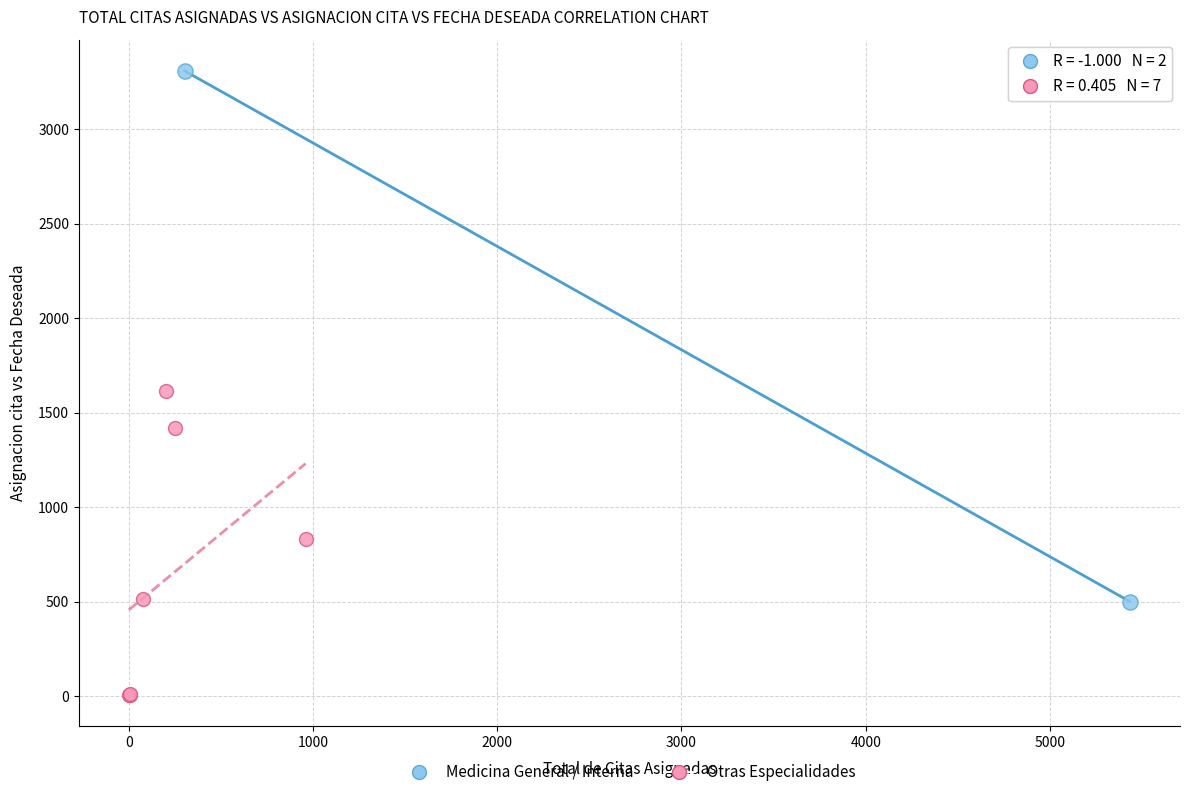

What are all the series names shown in the legend?

Medicina General / Interna, Otras Especialidades